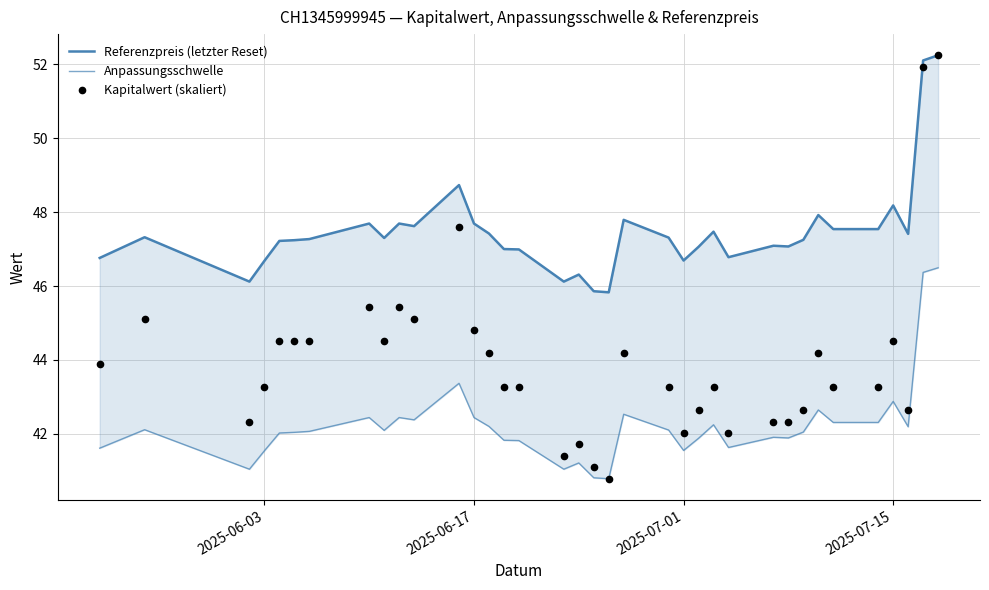

What is the sum of all Referenzpreis (letzter Reset) values?

1708.3